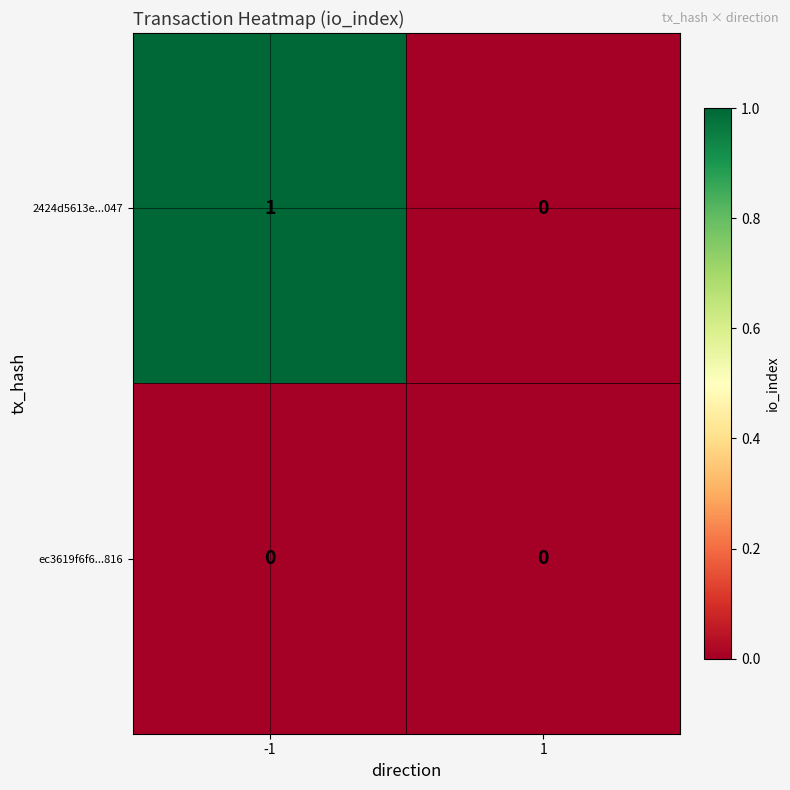

Rank the series at -1 from highest to lowest value.

2424d5613e...047, ec3619f6f6...816